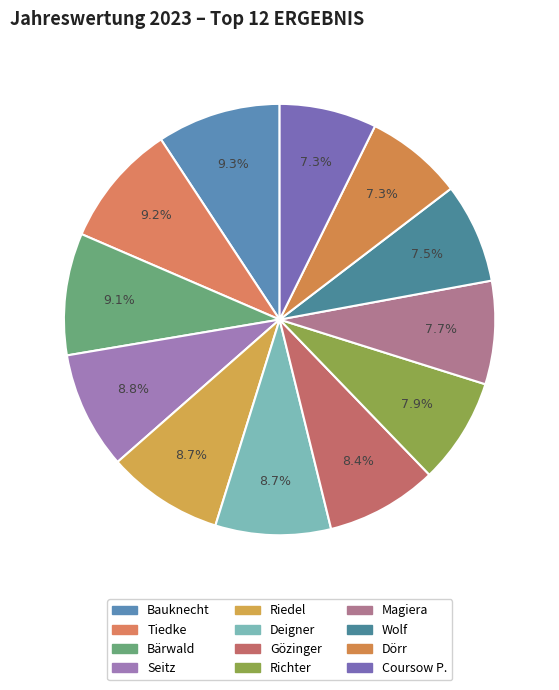

Count the number of slices in the pie.

12